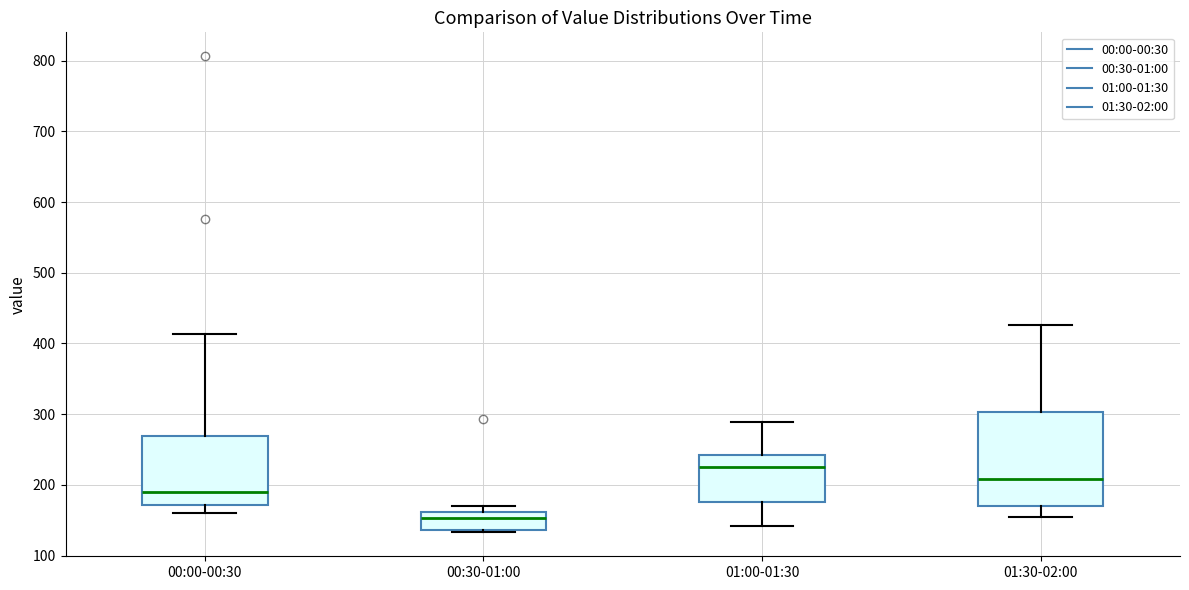

Which box has the highest median line?

01:00-01:30